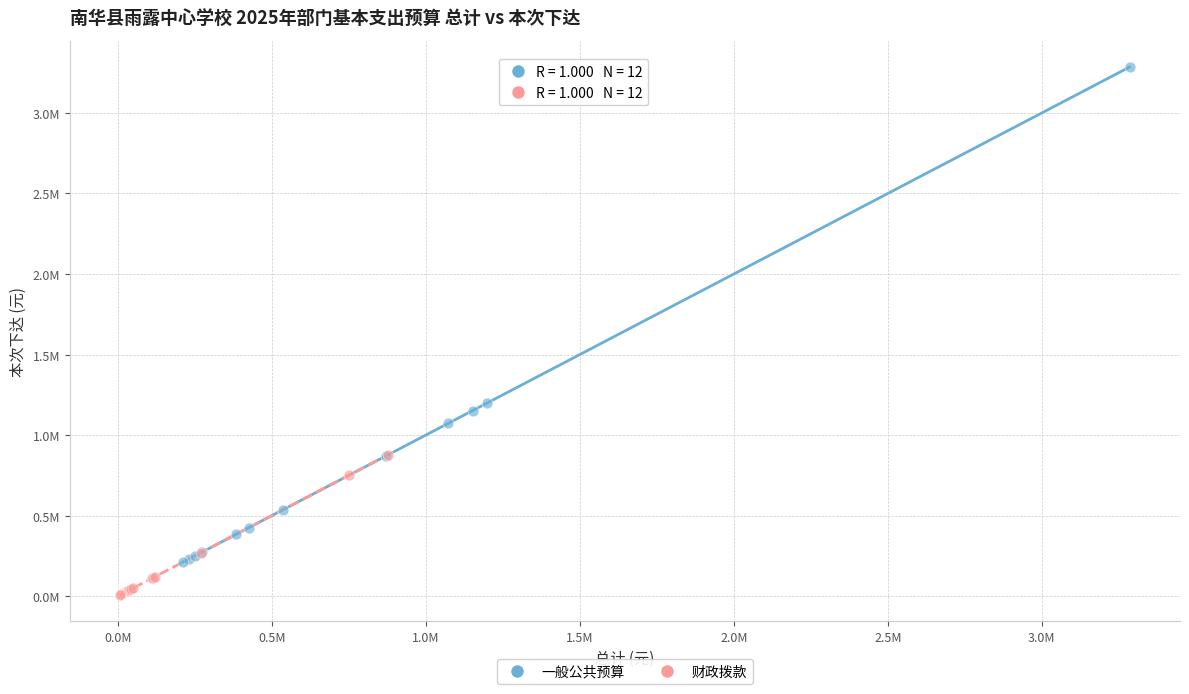

What are all the series names shown in the legend?

一般公共预算, 财政拨款